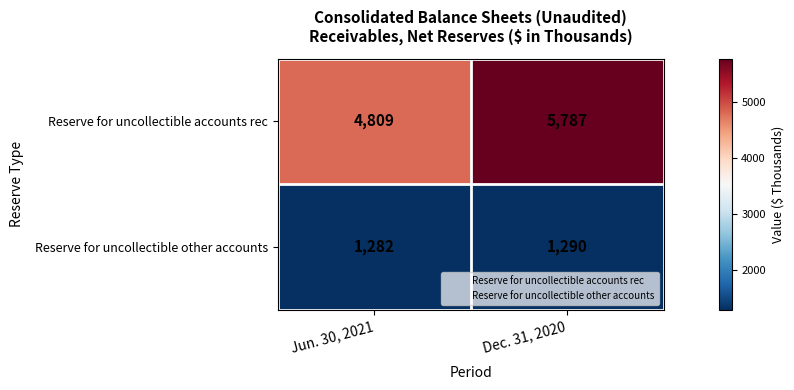

Reading left to right, transcribe all the data shown in this chart.

Reserve for uncollectible accounts rec: 4809	5787
Reserve for uncollectible other accounts: 1282	1290